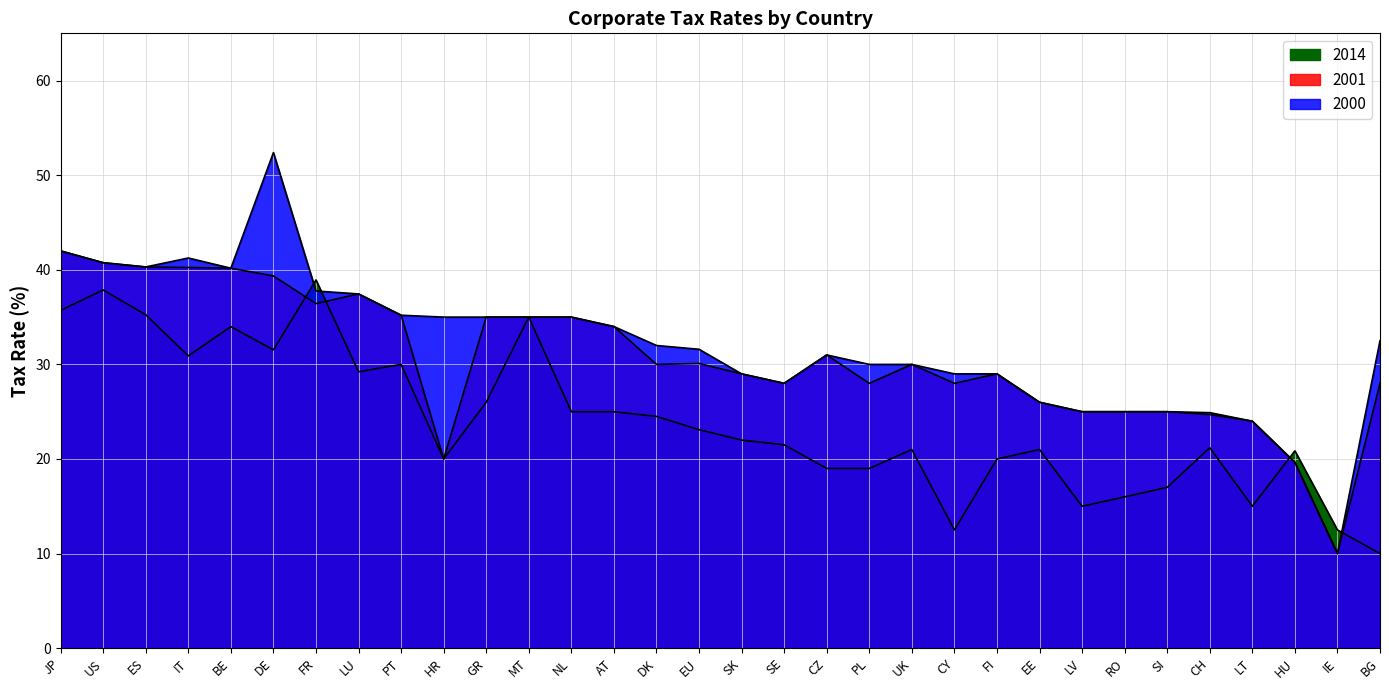

Reading left to right, list all the values displayed in this chart.

2000: JP=42.0	US=40.8	ES=40.3	IT=41.2	BE=40.2	DE=52.4	FR=37.8	LU=37.5	PT=35.2	HR=35.0	GR=35.0	MT=35.0	NL=35.0	AT=34.0	DK=32.0	EU=31.6	SK=29.0	SE=28.0	CZ=31.0	PL=30.0	UK=30.0	CY=29.0	FI=29.0	EE=26.0	LV=25.0	RO=25.0	SI=25.0	CH=24.9	LT=24.0	HU=19.6	IE=10.0	BG=32.5
2001: JP=42.0	US=40.8	ES=40.3	IT=40.2	BE=40.2	DE=39.4	FR=36.4	LU=37.5	PT=35.2	HR=20.0	GR=35.0	MT=35.0	NL=35.0	AT=34.0	DK=30.0	EU=30.1	SK=29.0	SE=28.0	CZ=31.0	PL=28.0	UK=30.0	CY=28.0	FI=29.0	EE=26.0	LV=25.0	RO=25.0	SI=25.0	CH=24.7	LT=24.0	HU=19.6	IE=10.0	BG=28.0
2014: JP=35.7	US=37.9	ES=35.2	IT=30.9	BE=34.0	DE=31.5	FR=38.9	LU=29.2	PT=30.0	HR=20.0	GR=26.0	MT=35.0	NL=25.0	AT=25.0	DK=24.5	EU=23.1	SK=22.0	SE=21.5	CZ=19.0	PL=19.0	UK=21.0	CY=12.5	FI=20.0	EE=21.0	LV=15.0	RO=16.0	SI=17.0	CH=21.2	LT=15.0	HU=20.9	IE=12.5	BG=10.0